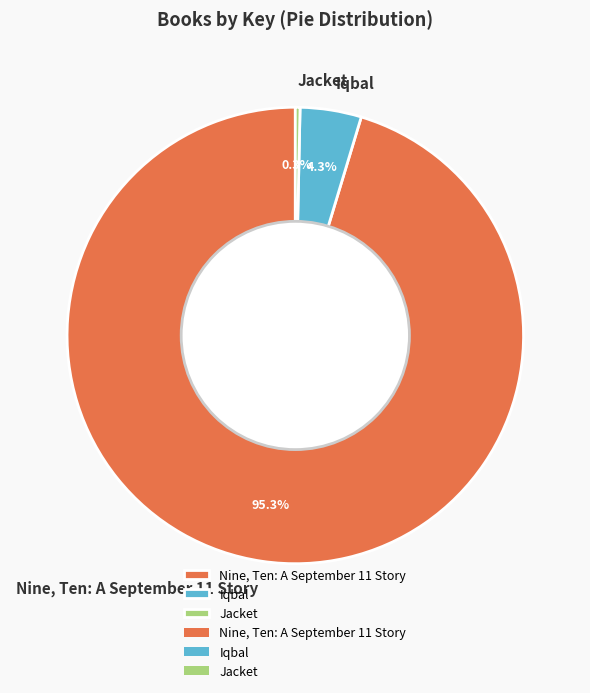

The Iqbal slice represents 12% of the pie. True or false?

False